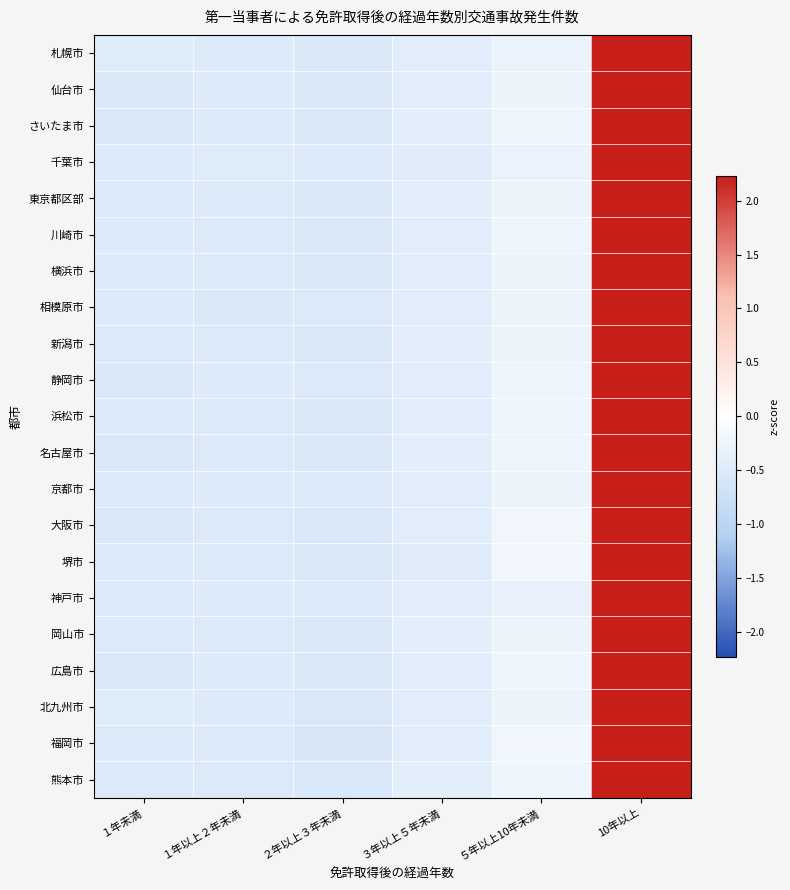

Between ３年以上５年未満 and 10年以上, which is larger?

10年以上